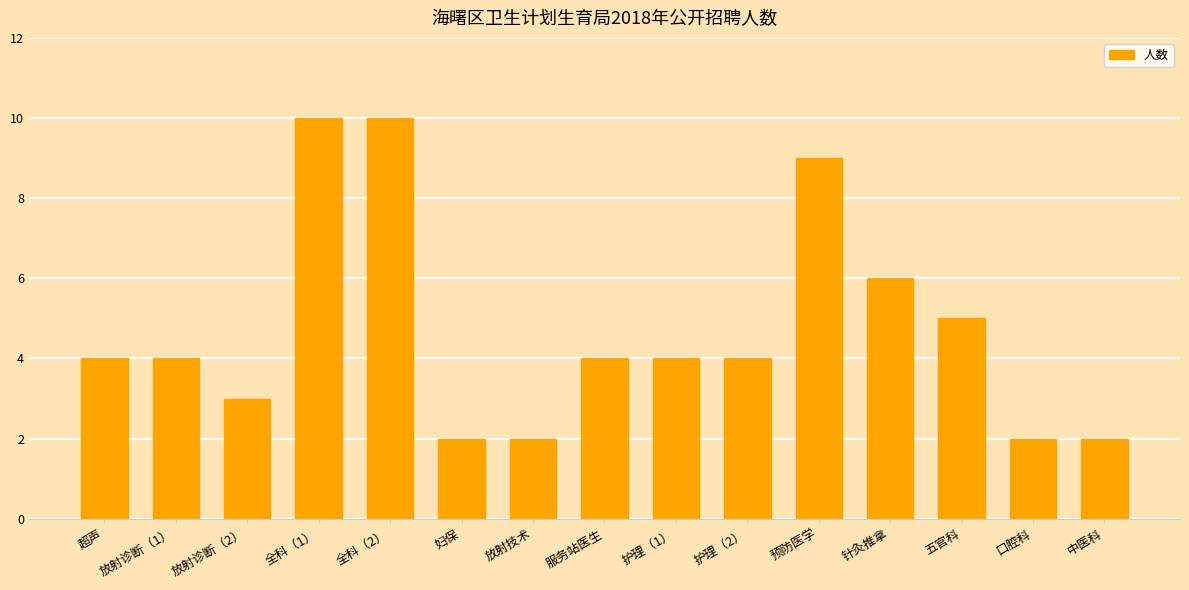

How many bars are there in total?

15